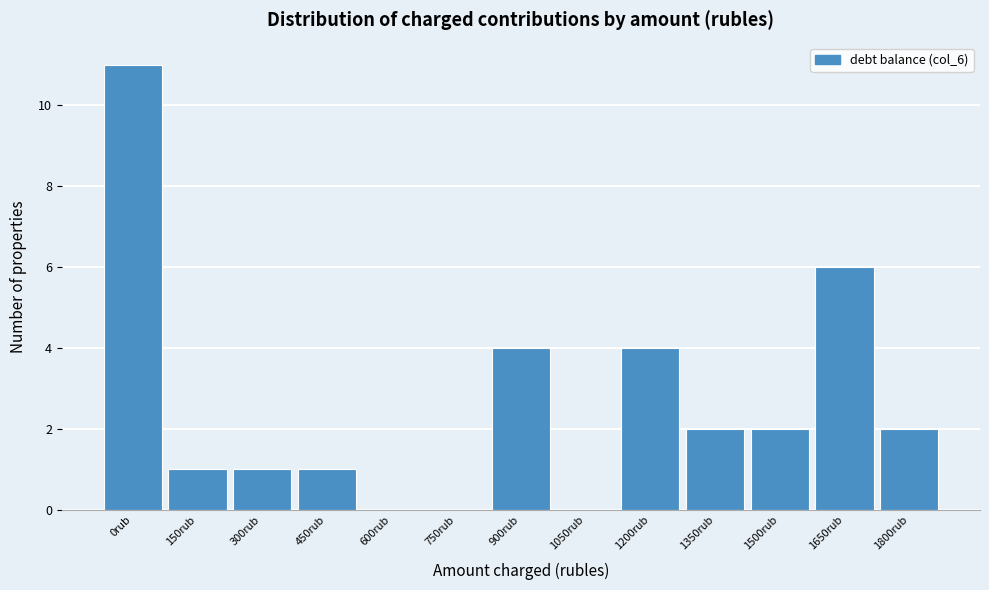

Reading left to right, list all the values displayed in this chart.

0rub=11	150rub=1	300rub=1	450rub=1	600rub=0	750rub=0	900rub=4	1050rub=0	1200rub=4	1350rub=2	1500rub=2	1650rub=6	1800rub=2